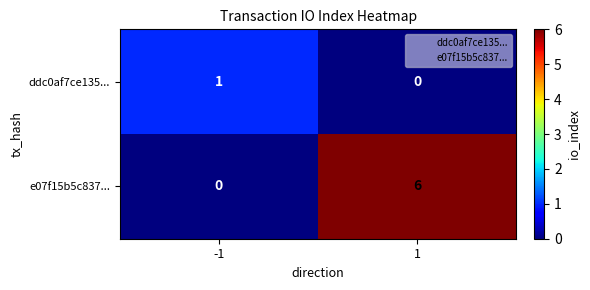

Which series has the largest total across all categories?

e07f15b5c837...